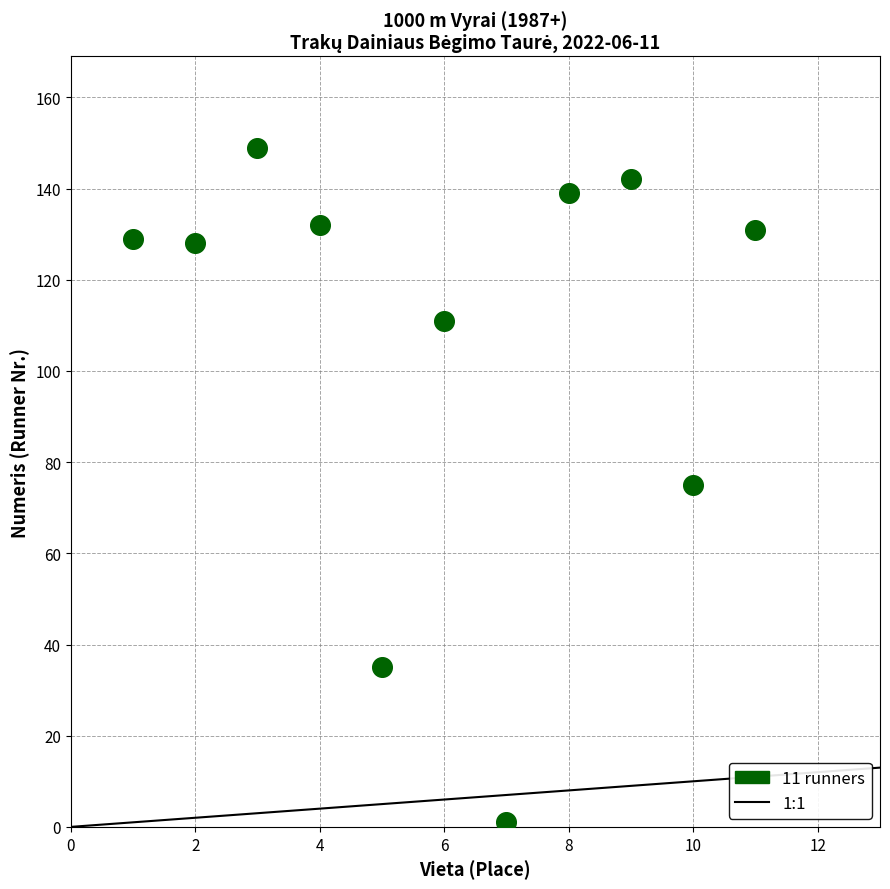

What is the average X value?

6